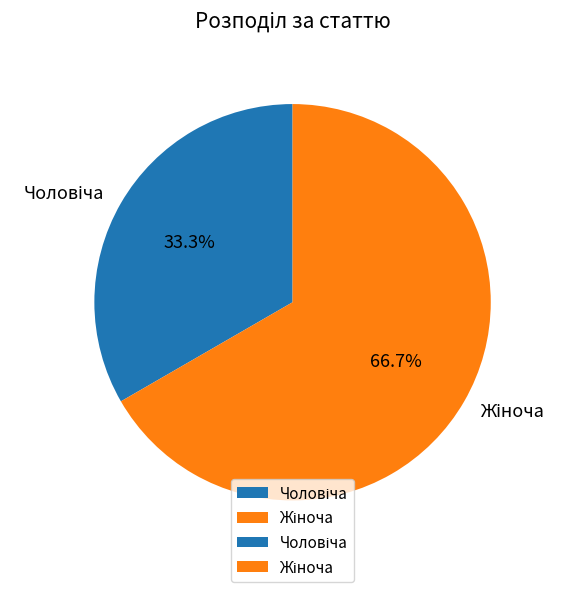

Is there any slice that represents more than half of the pie?

Yes